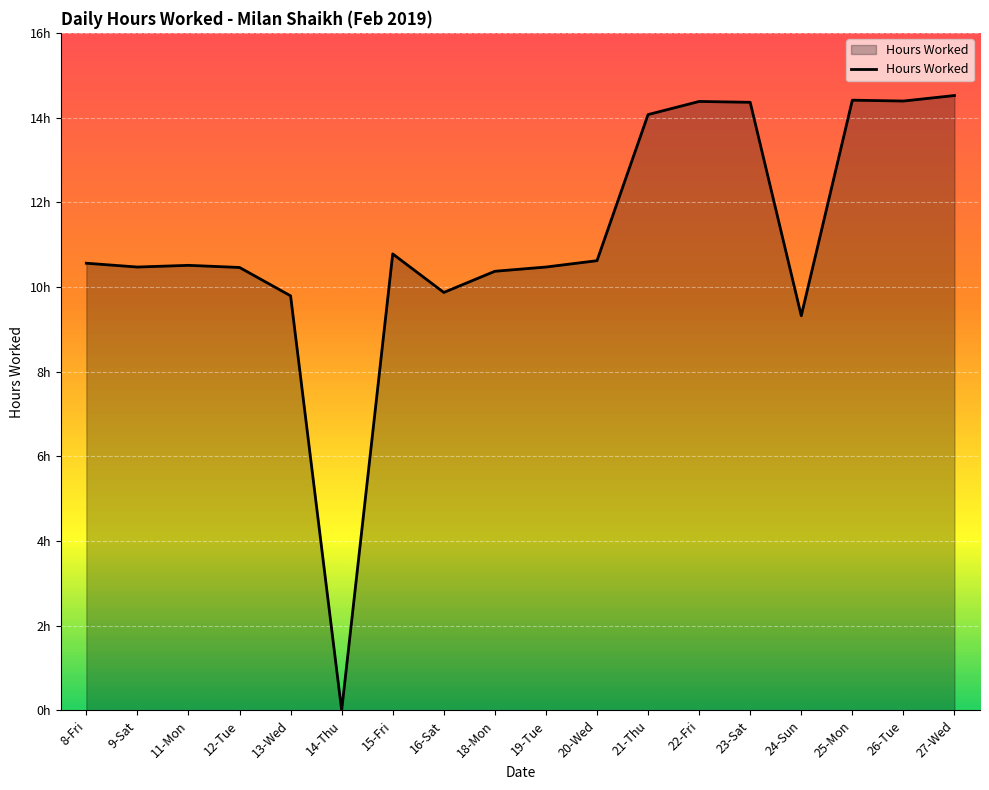

Does the chart have visible grid lines?

Yes